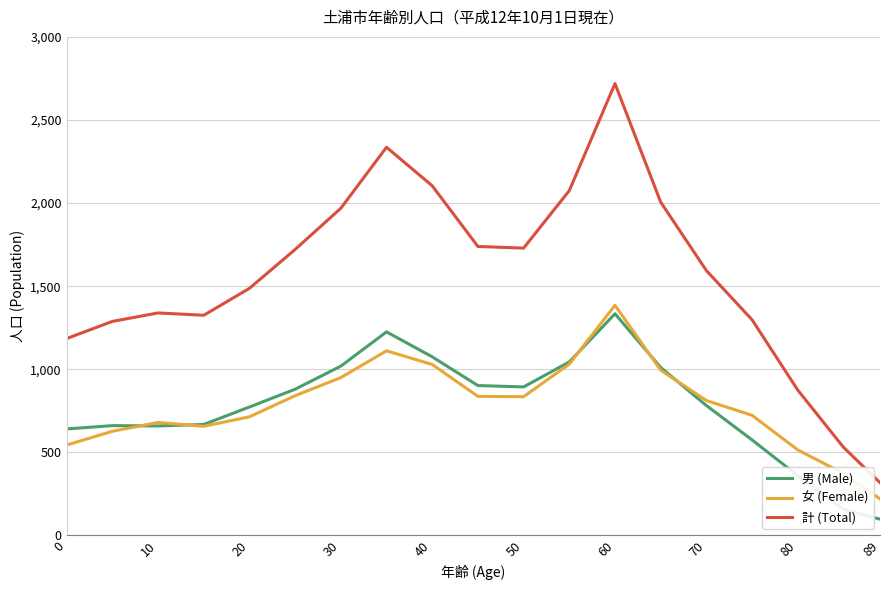

What is the minimum value shown in the chart?

98